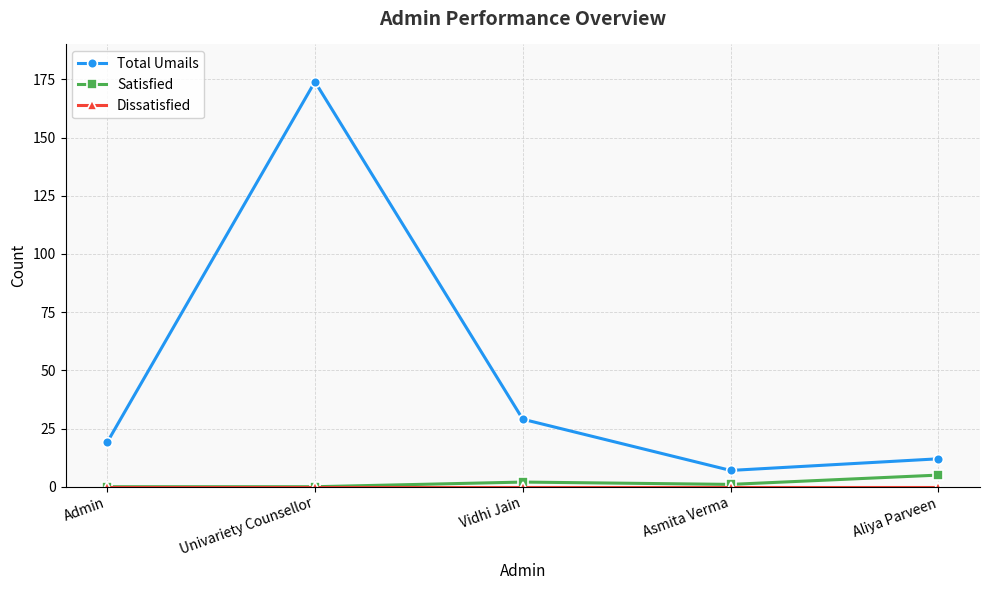

What is the maximum value for Total Umails?

174